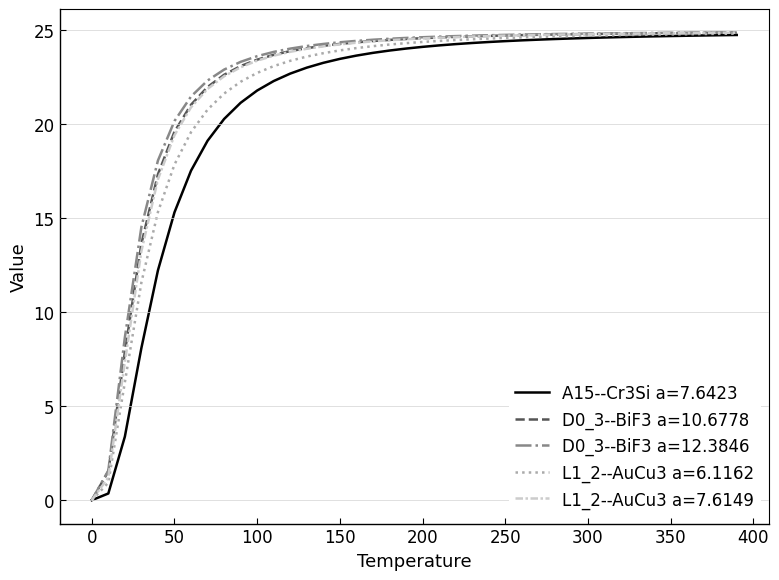

What is the maximum value for L1_2--AuCu3 a=7.6149?

24.8